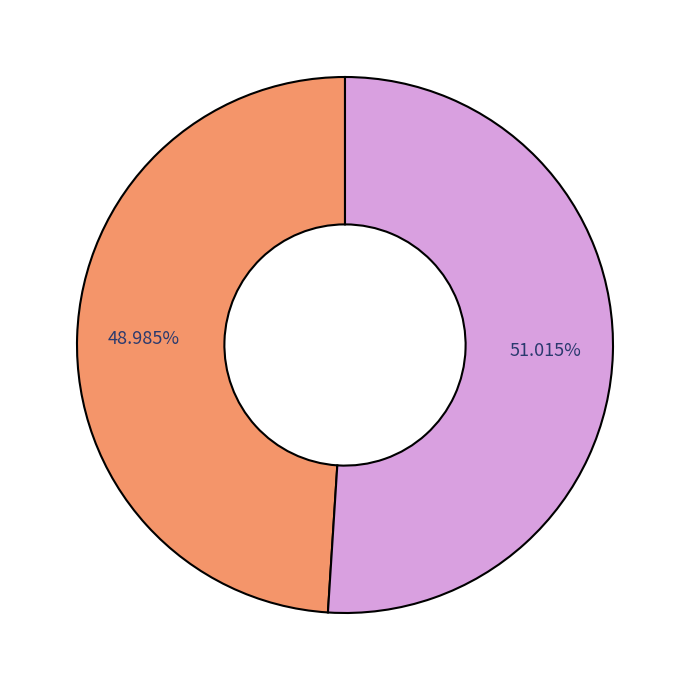

Is there a majority slice in this chart?

Yes